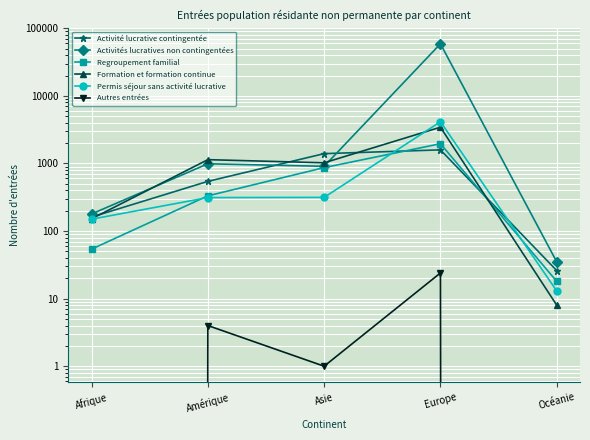

True or false: Regroupement familial and Autres entrées intersect in this chart.

False